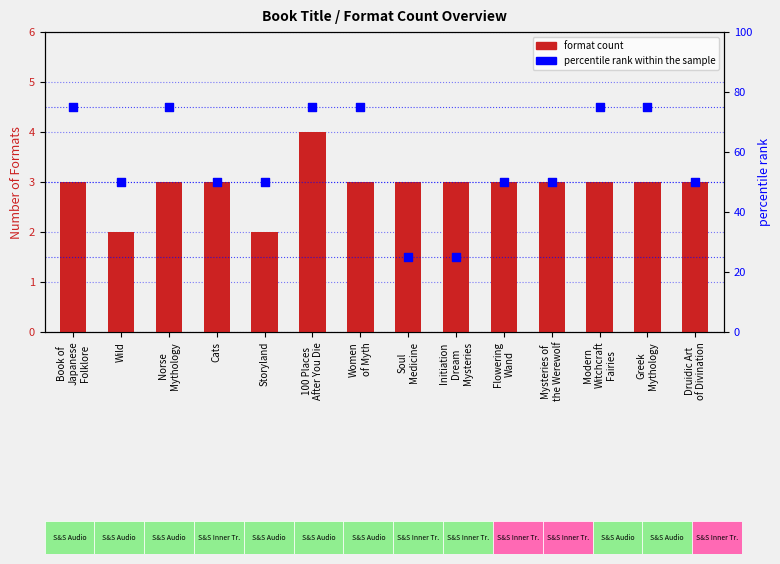

Which series has the largest total across all categories?

percentile rank within the sample